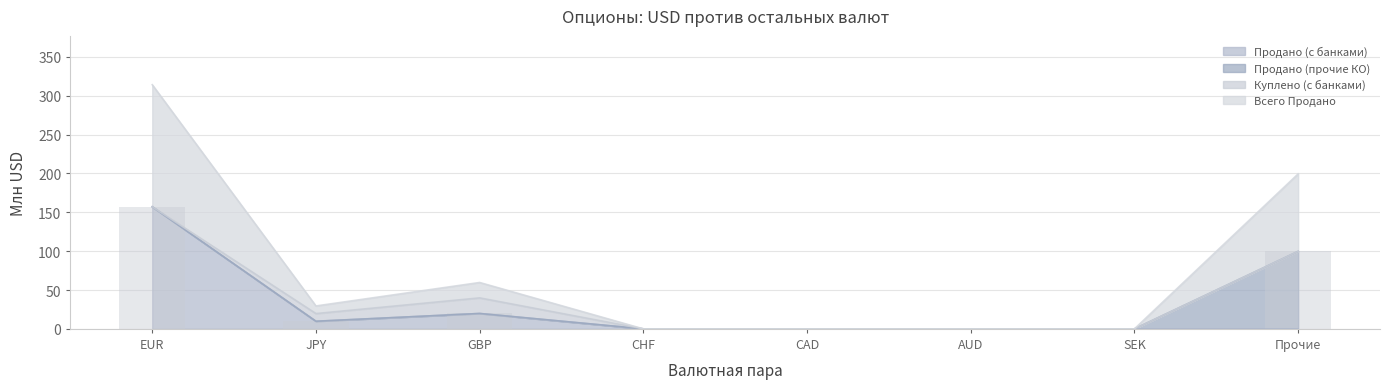

What is the label of the 2nd bar from the right?

SEK